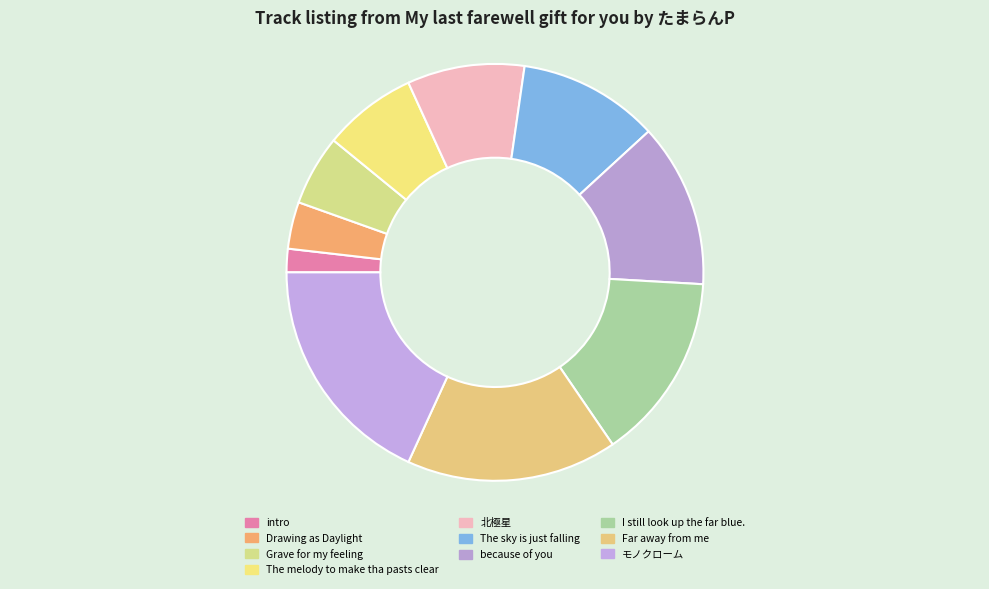

Rank the categories by value from highest to lowest.

モノクローム, Far away from me, I still look up the far blue., because of you, The sky is just falling, 北極星, The melody to make tha pasts clear, Grave for my feeling, Drawing as Daylight, intro